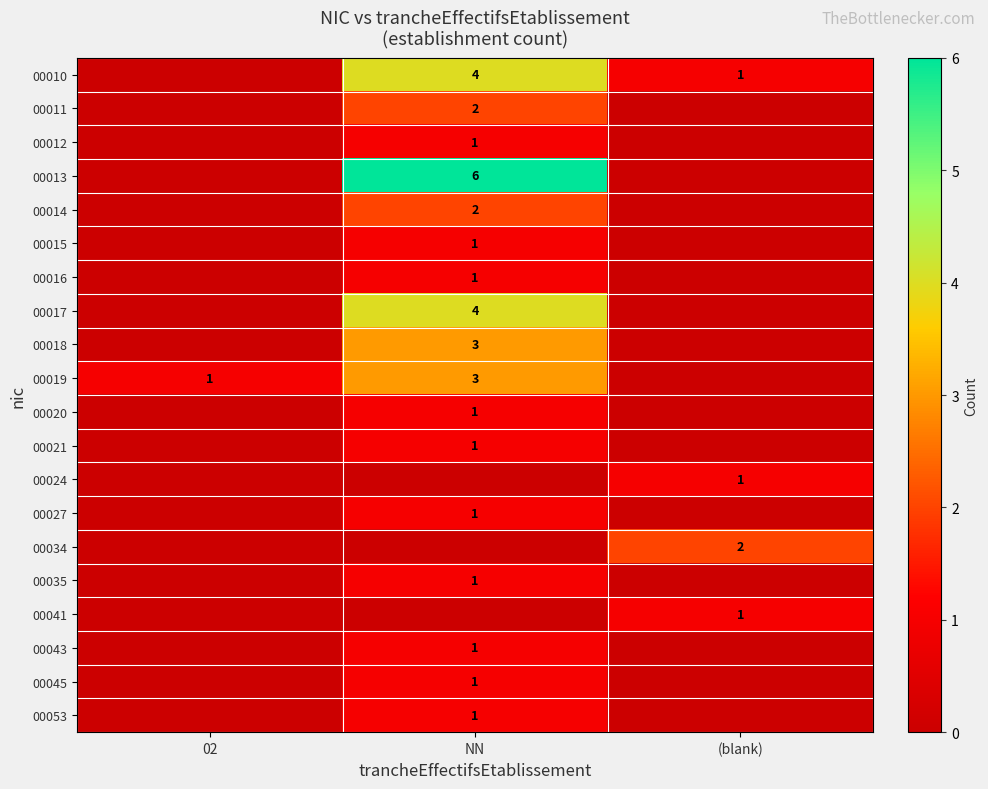

The value of 00015 at NN is 1. True or false?

True